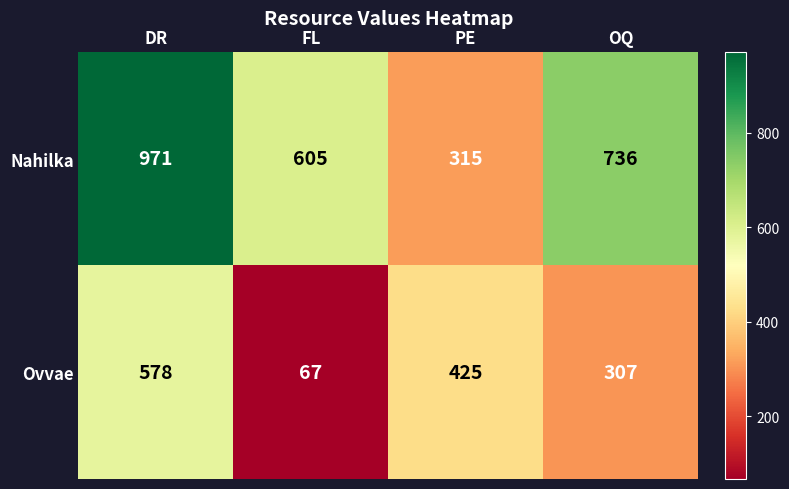

Rank the series at PE from lowest to highest value.

Nahilka, Ovvae